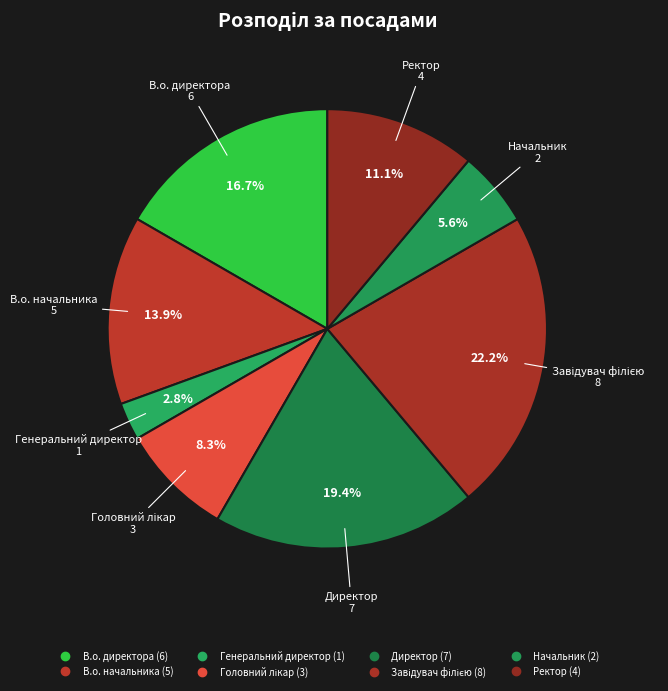

What is the total percentage of Ректор and Головний лікар?

19.4%